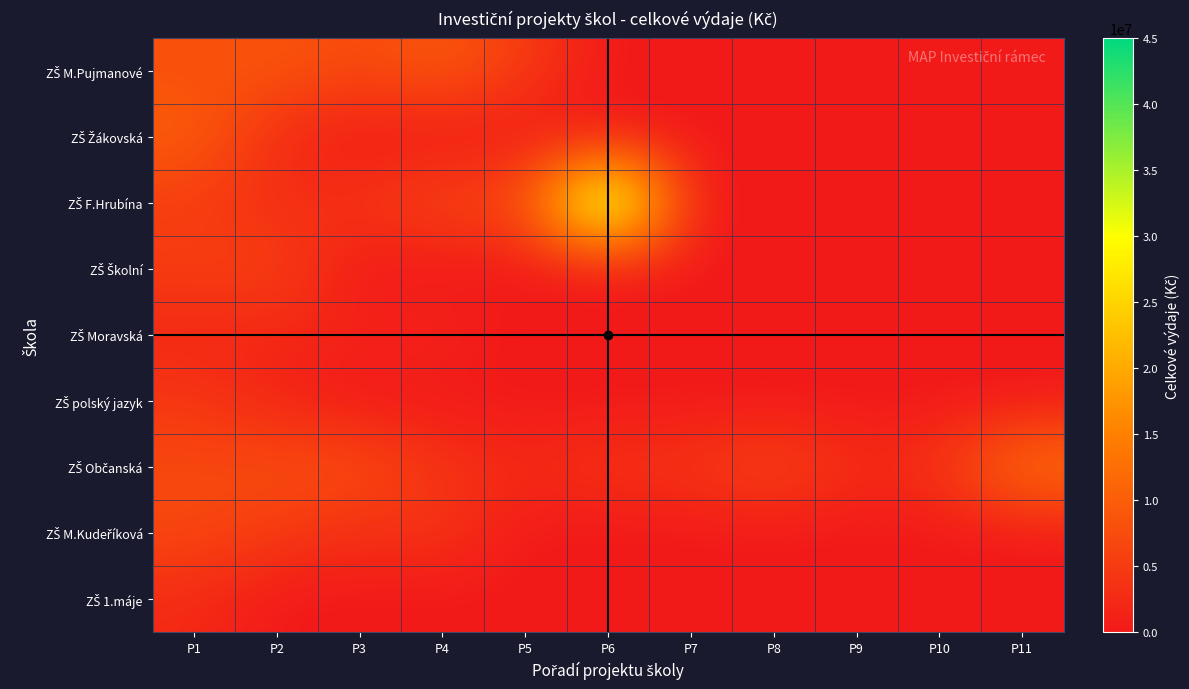

What is the total value across all series at P1?

52000000